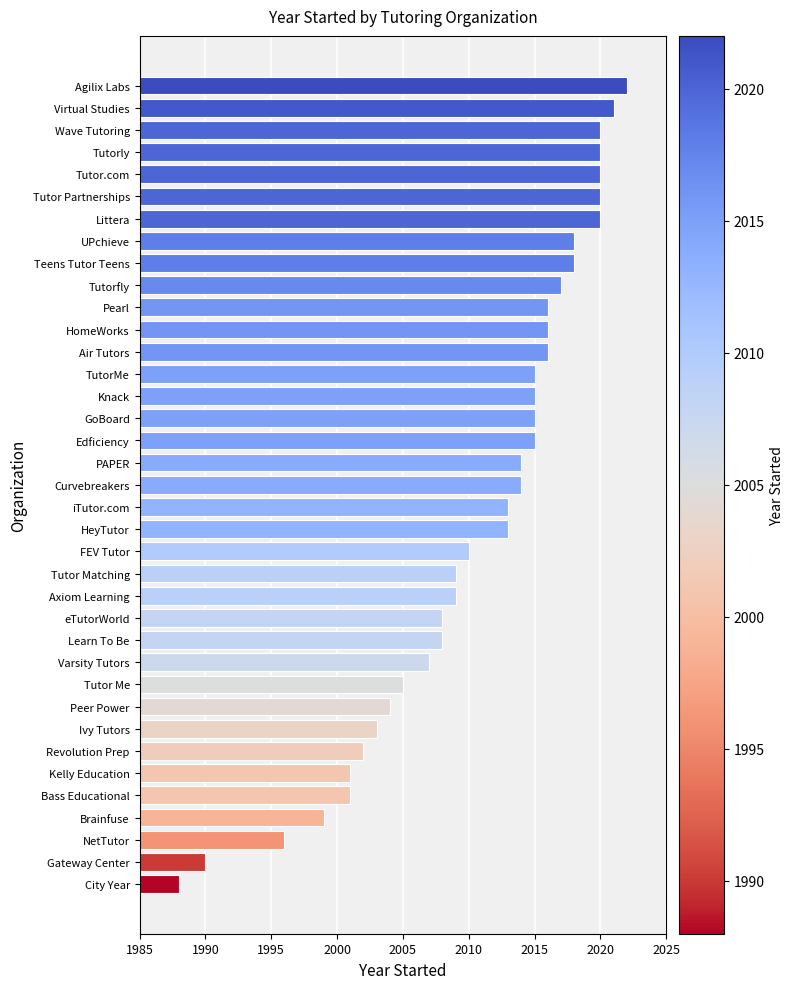

What is the greatest value displayed?

2022